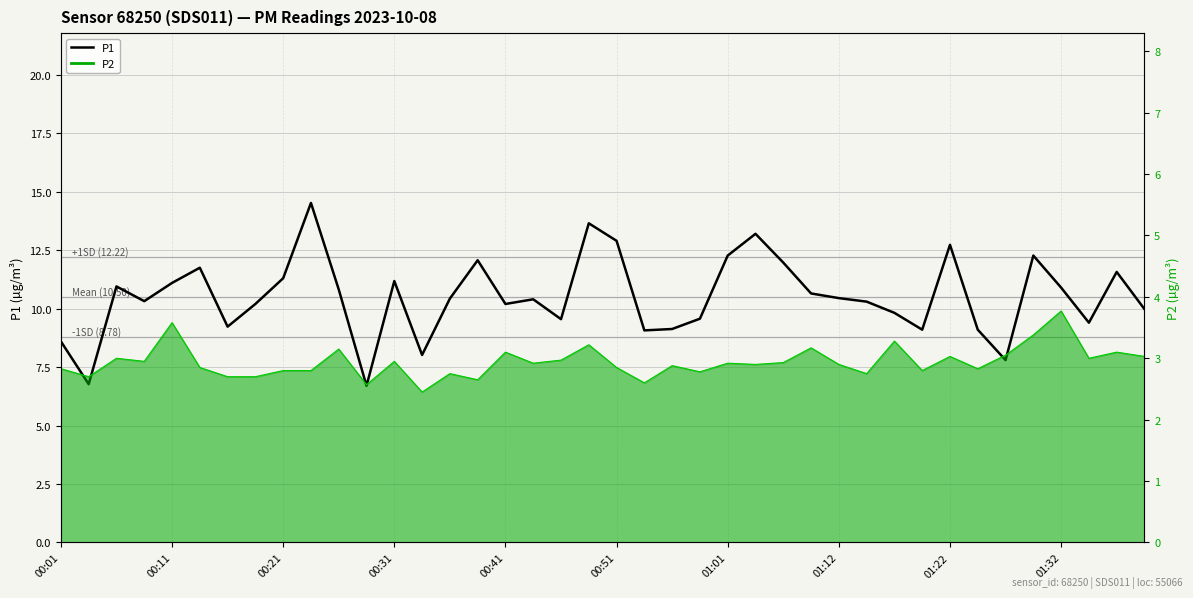

What position from the right is 01:01?

16